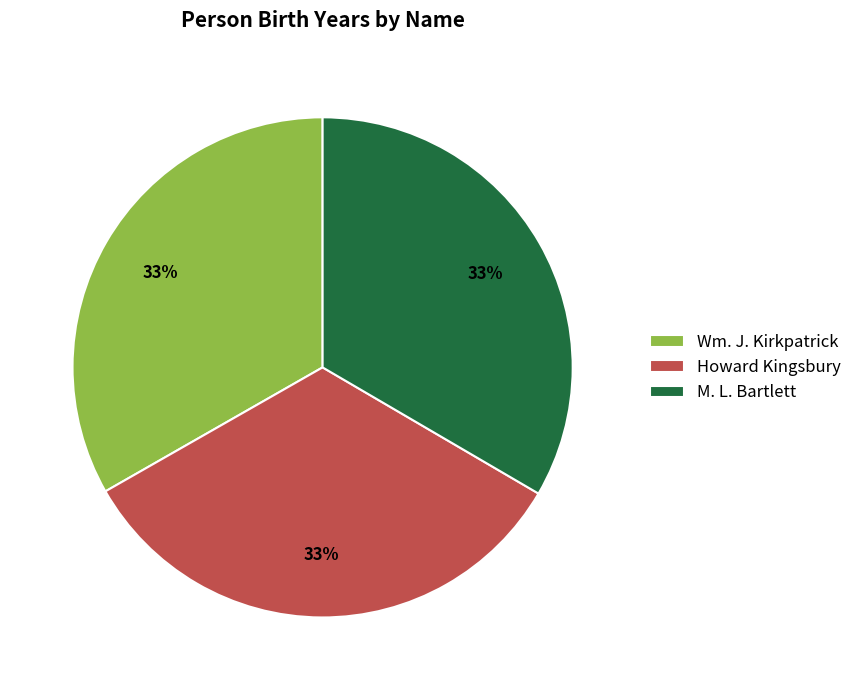

Is Howard Kingsbury the majority of the pie?

No